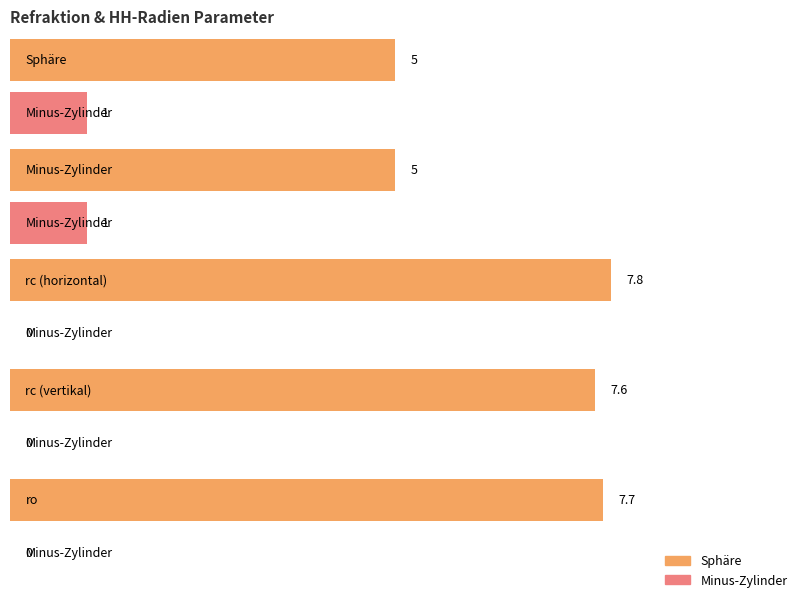

Reading right to left, extract all data points from this chart.

Sphäre: ro=7.7	rc (vertikal)=7.6	rc (horizontal)=7.8	Minus-Zylinder=5.0	Sphäre=5.0
Minus-Zylinder: ro=0.0	rc (vertikal)=0.0	rc (horizontal)=0.0	Minus-Zylinder=1.0	Sphäre=1.0